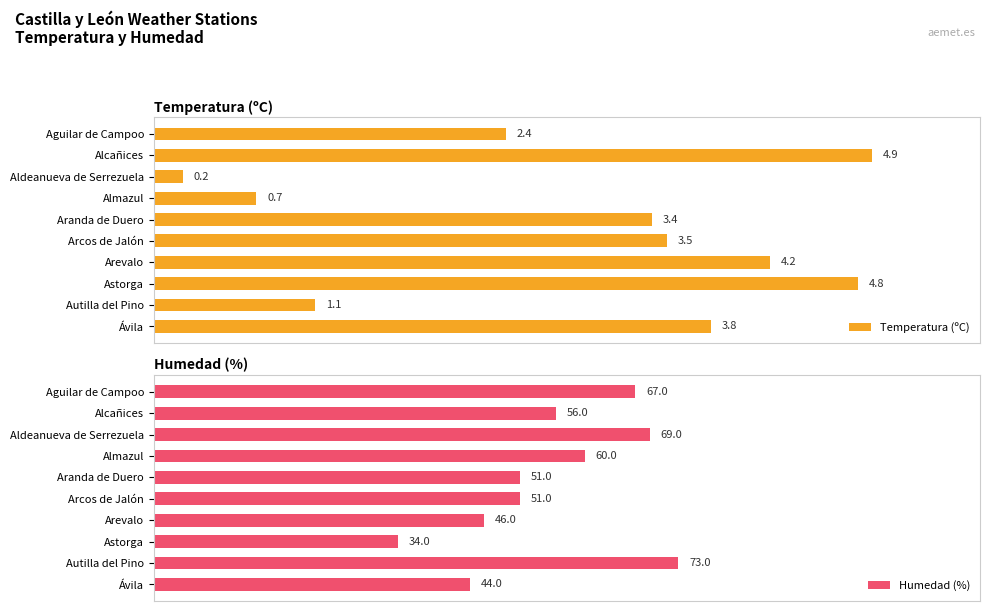

What is the average value of the Humedad (%) series?

55.1